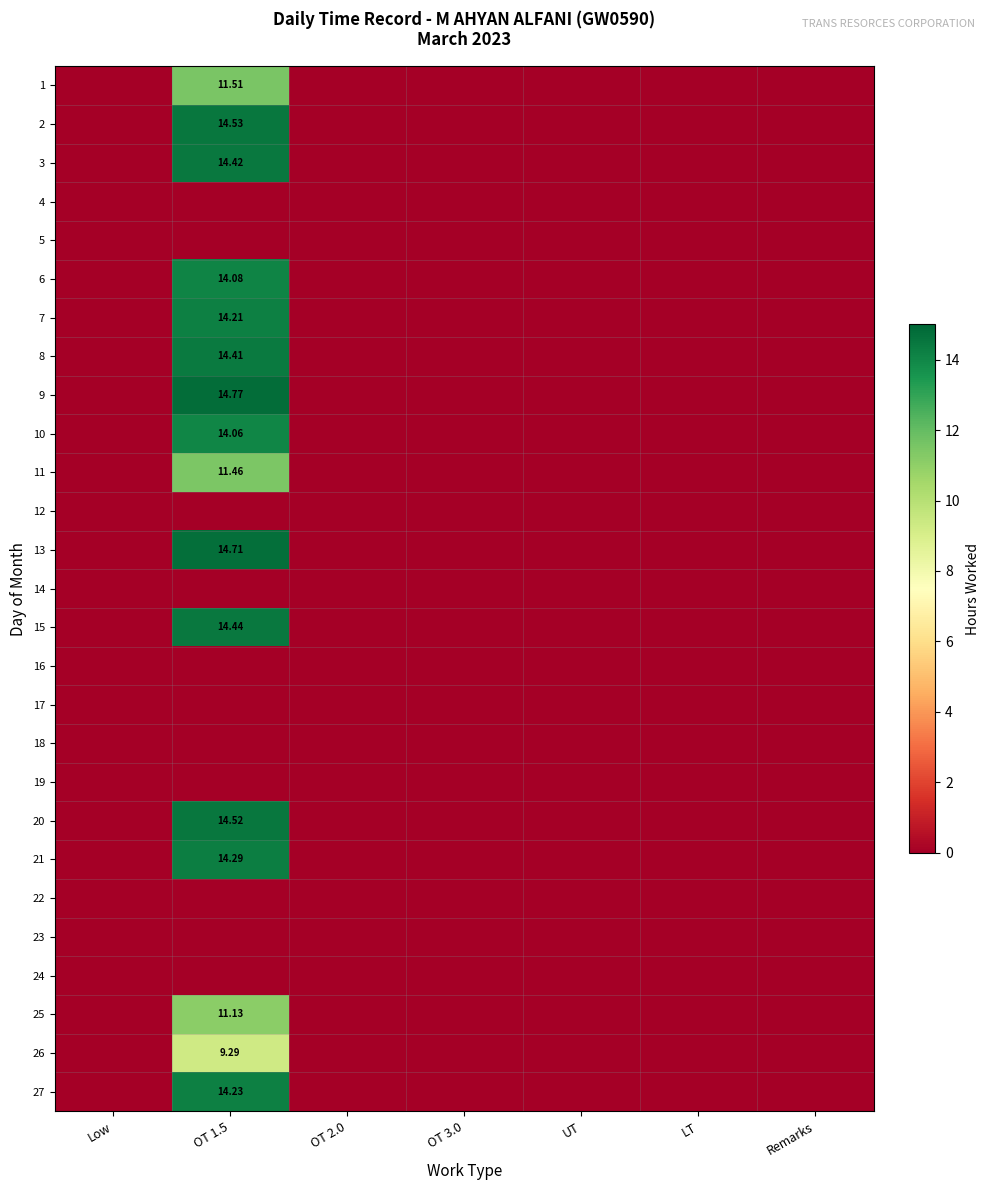

Where is 8 nearest to the value 7?

Low